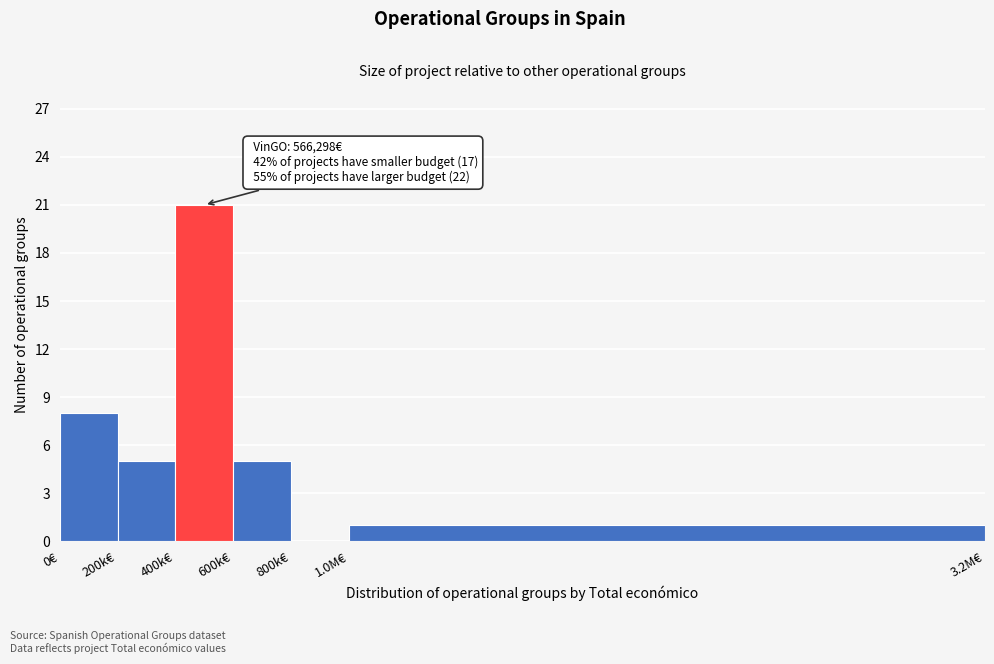

Which category has the highest value across all series?

400k€